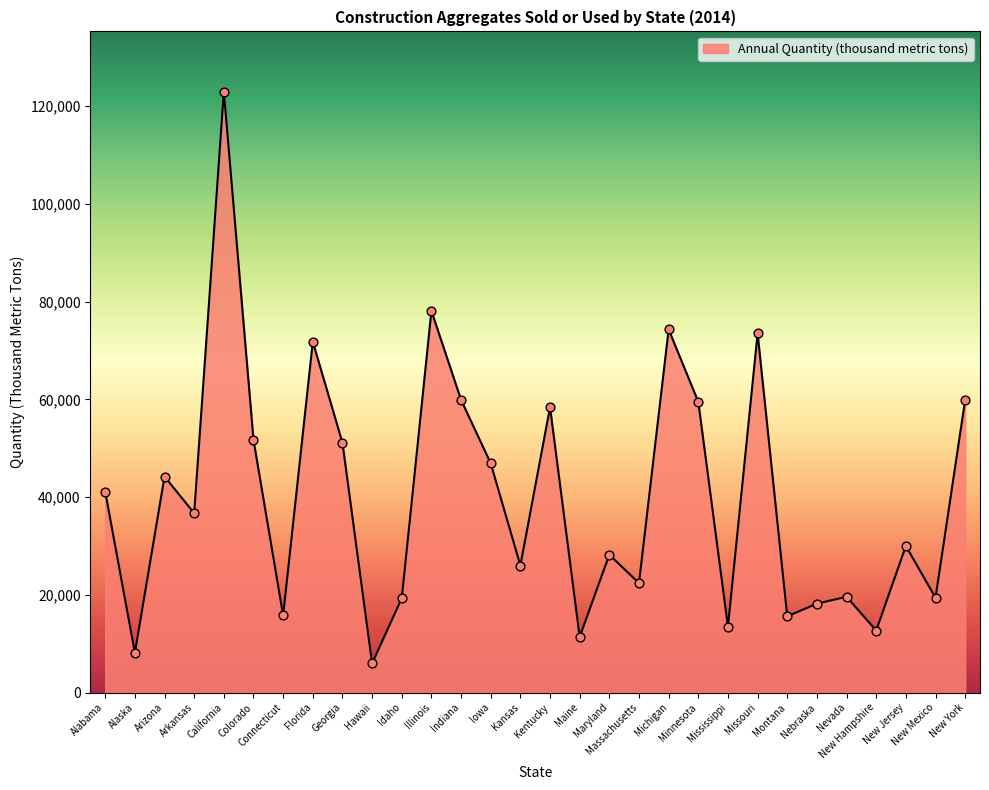

Which has a higher value, Montana or Missouri?

Missouri